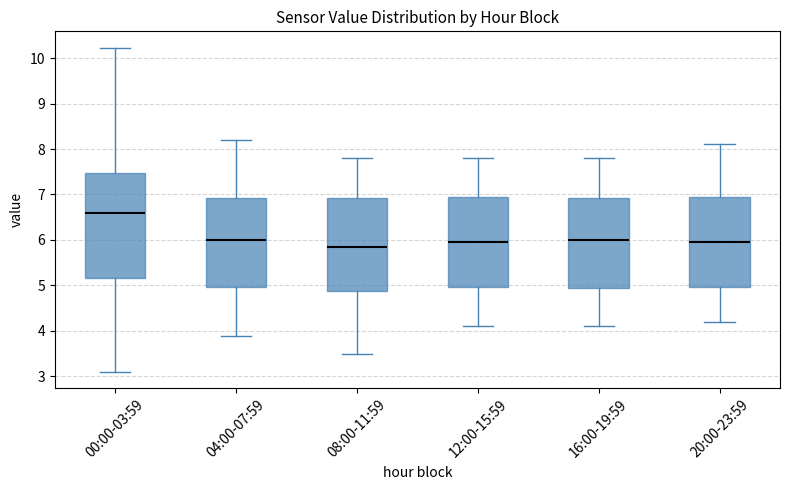

Reading left to right, transcribe this box plot: for each box, give where its median line is, the range the box spans, and where its two whiskers end, as read against the y-axis. The values are not printed on the chart, so give them approximately, as read against the axis.

00:00-03:59: median 6.6, box 5.2 to 7.5, whiskers 3.1 to 10.2
04:00-07:59: median 6.0, box 5.0 to 6.9, whiskers 3.9 to 8.2
08:00-11:59: median 5.9, box 4.9 to 6.9, whiskers 3.5 to 7.8
12:00-15:59: median 6.0, box 5.0 to 7.0, whiskers 4.1 to 7.8
16:00-19:59: median 6.0, box 5.0 to 6.9, whiskers 4.1 to 7.8
20:00-23:59: median 6.0, box 5.0 to 7.0, whiskers 4.2 to 8.1